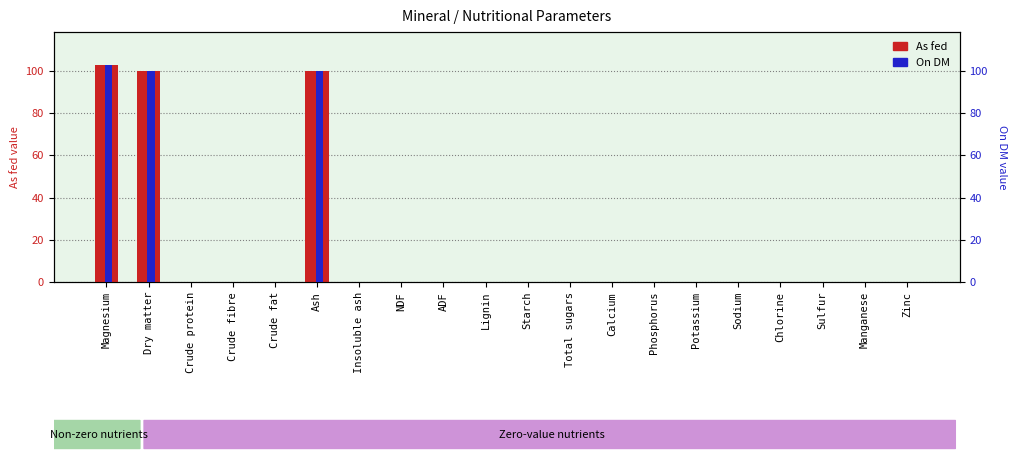

What is the label of the 19th bar from the left?

Manganese